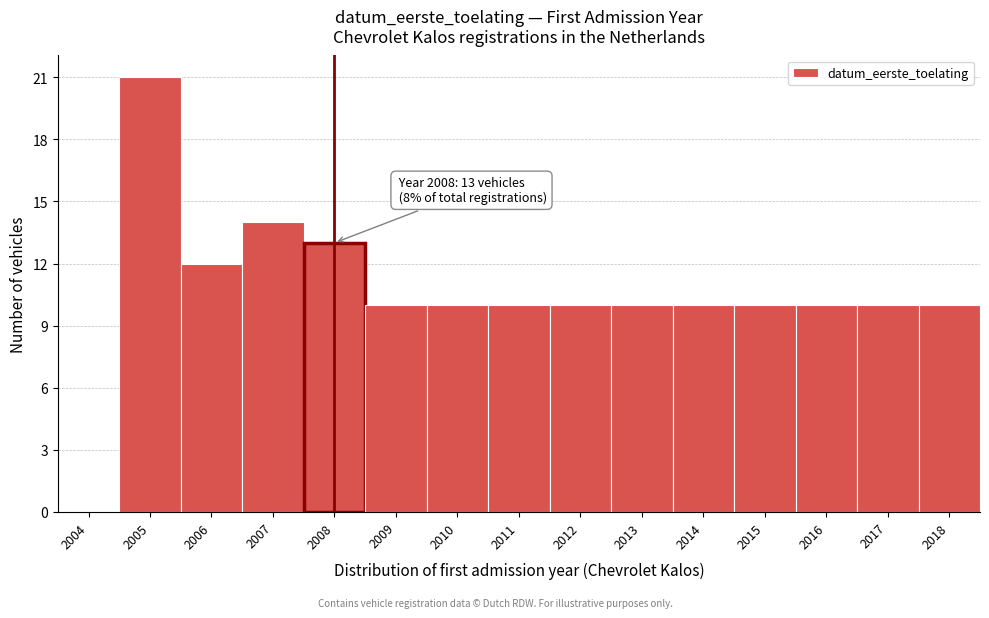

Reading left to right, what are all the values shown in this chart?

2004=0	2005=21	2006=12	2007=14	2008=13	2009=10	2010=10	2011=10	2012=10	2013=10	2014=10	2015=10	2016=10	2017=10	2018=10